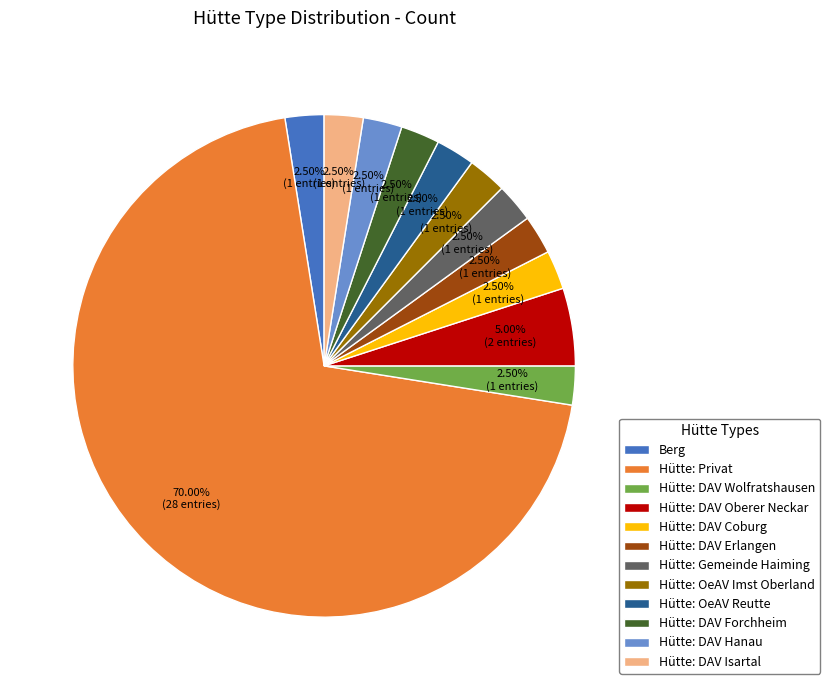

Which slice is the largest?

Hütte: Privat